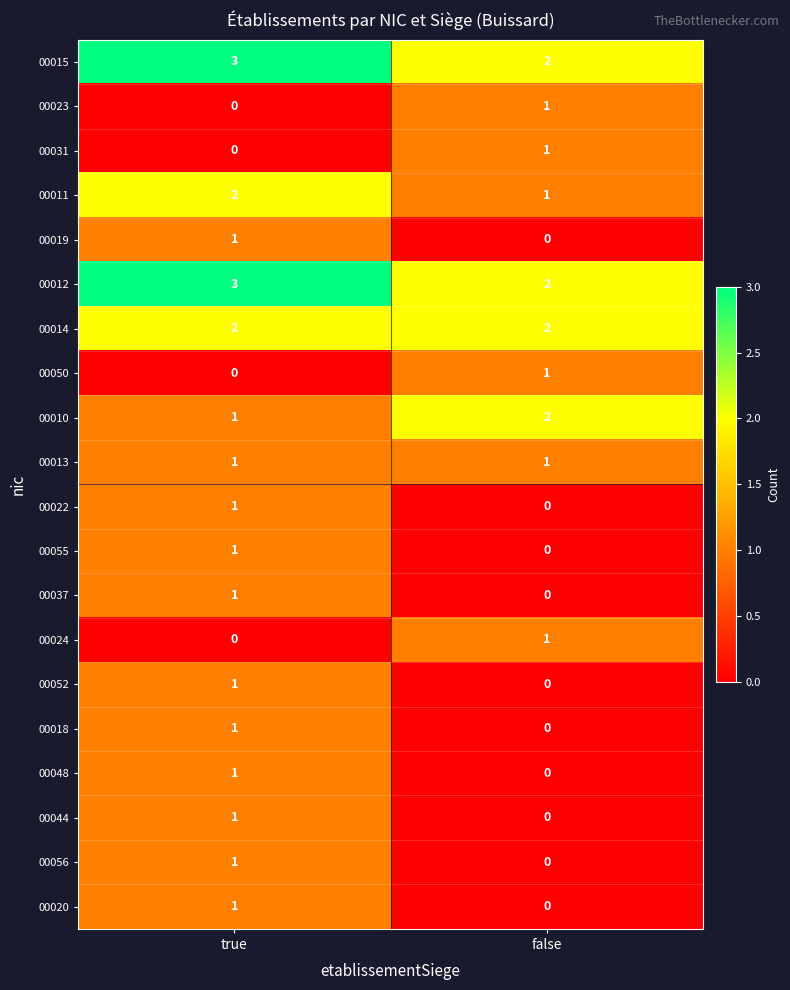

What is the difference between the highest and lowest values at true?

3